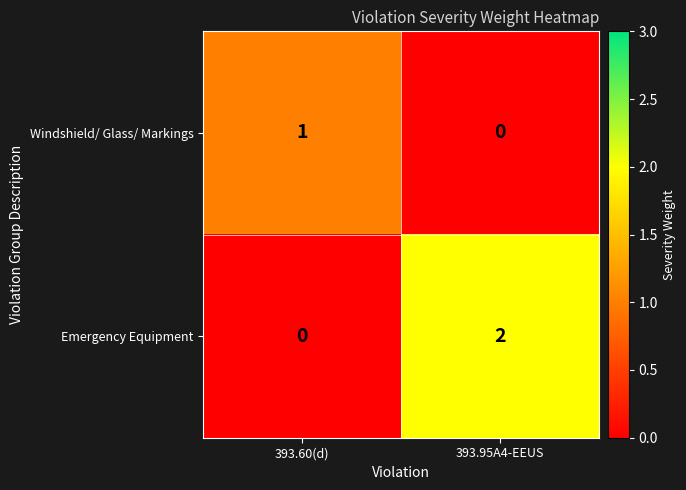

Which category has the highest value in the Emergency Equipment series?

393.95A4-EEUS